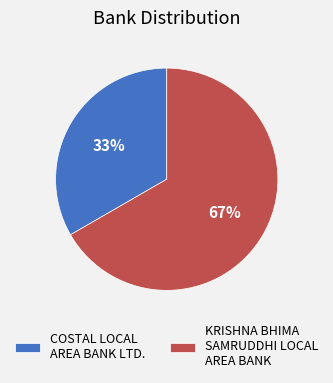

Which slice is the largest?

KRISHNA BHIMA SAMRUDDHI LOCAL AREA BANK